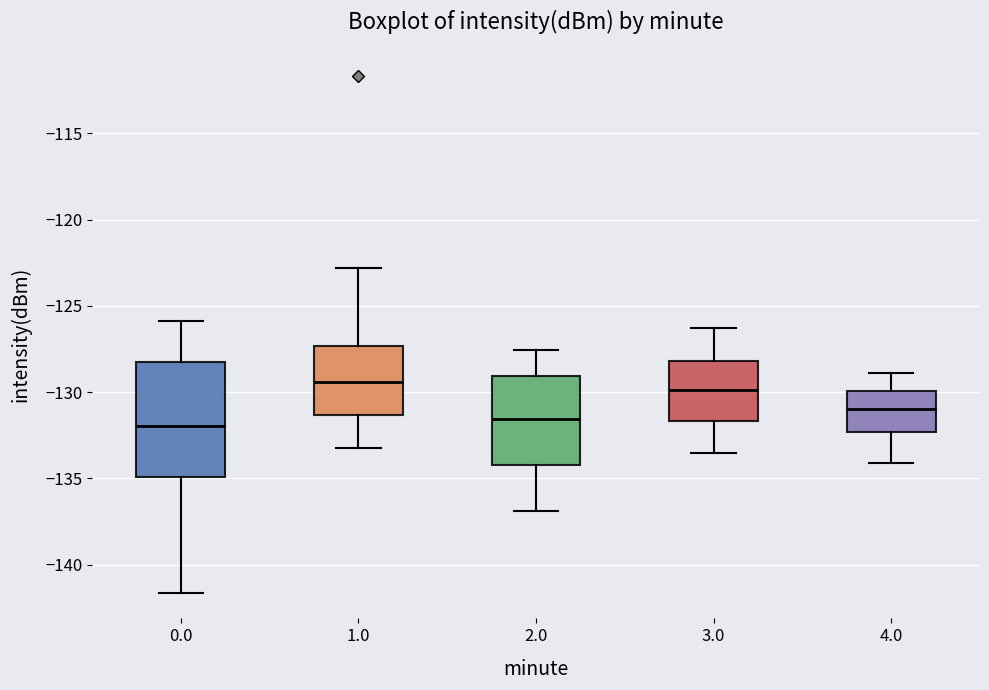

Comparing the boxes themselves (not the whiskers), which one is the tallest?

0.0